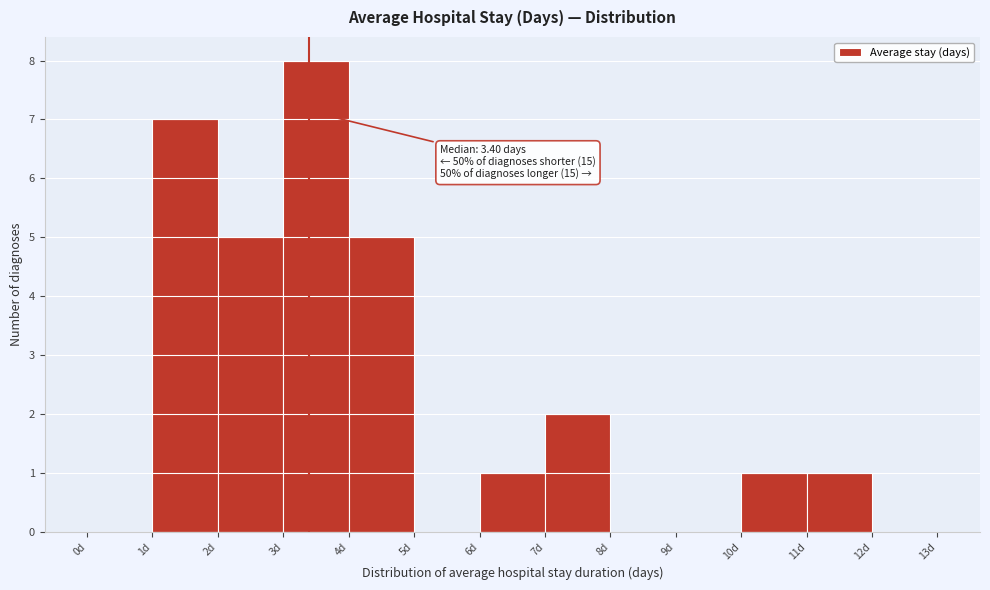

Which range on the x-axis has the tallest bar?

3 to 4